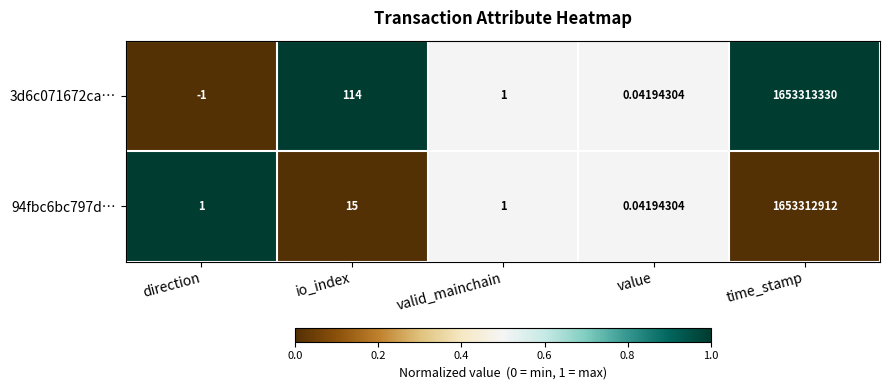

Which category has the lowest value across all series?

direction